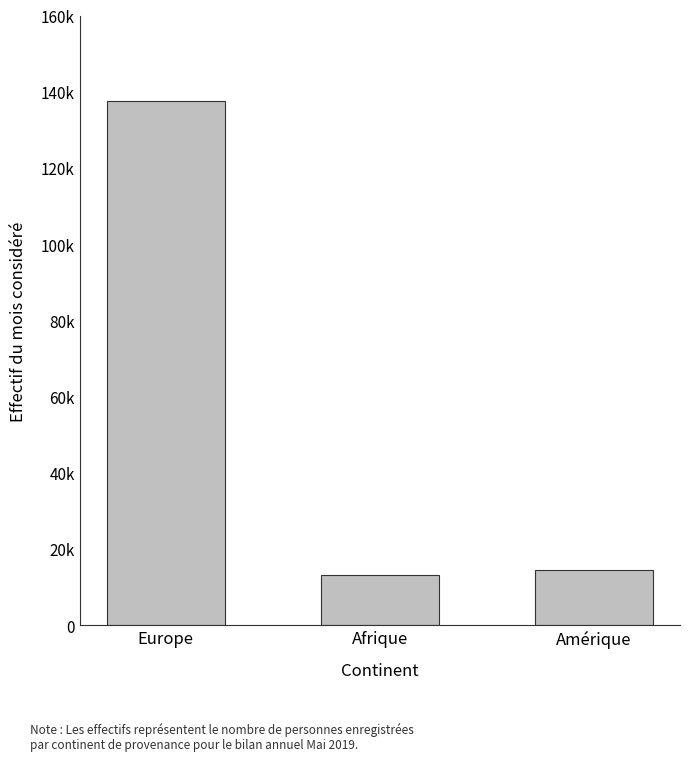

Reading left to right, list all the values displayed in this chart.

137696	13080	14554